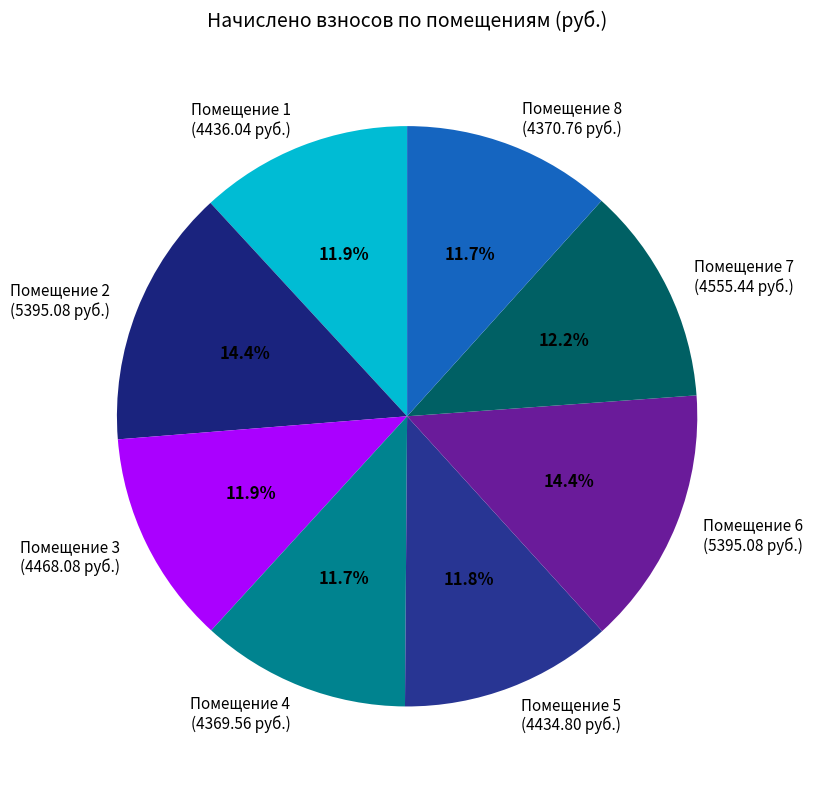

How many slices are in this pie chart?

8